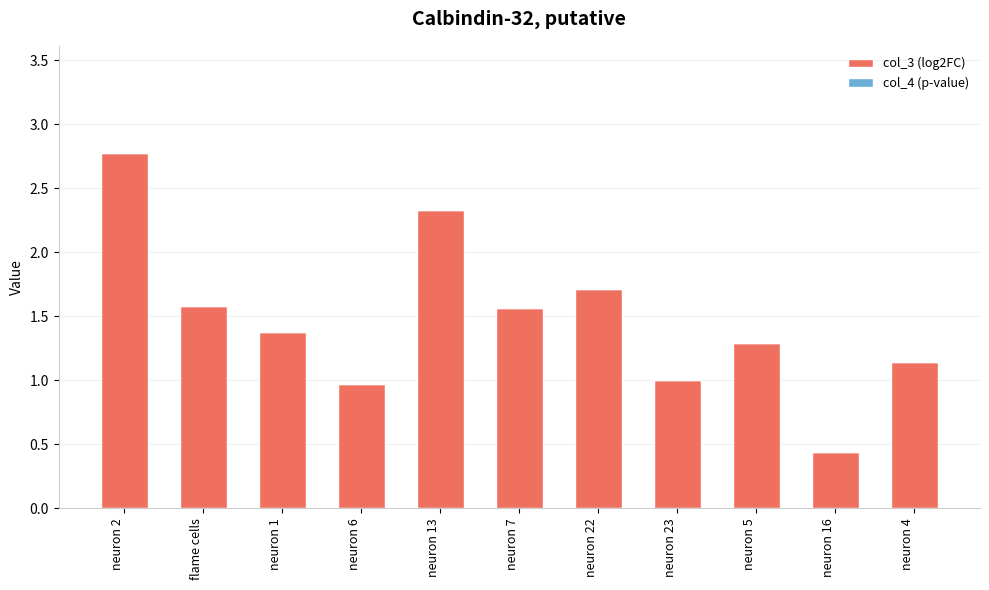

Count the number of data series in this chart.

1